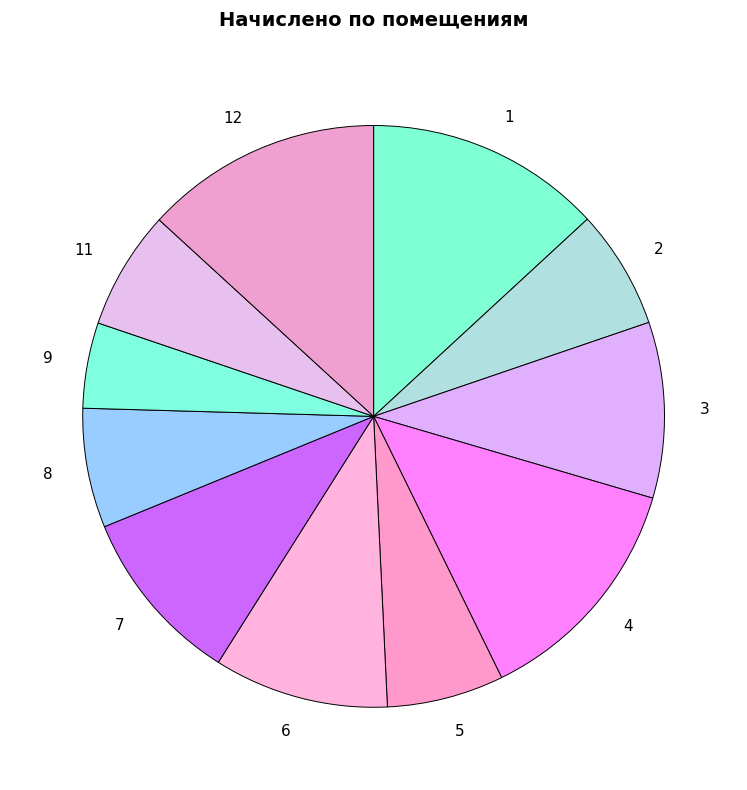

Do 3 and 8 together represent more than half of the pie?

No